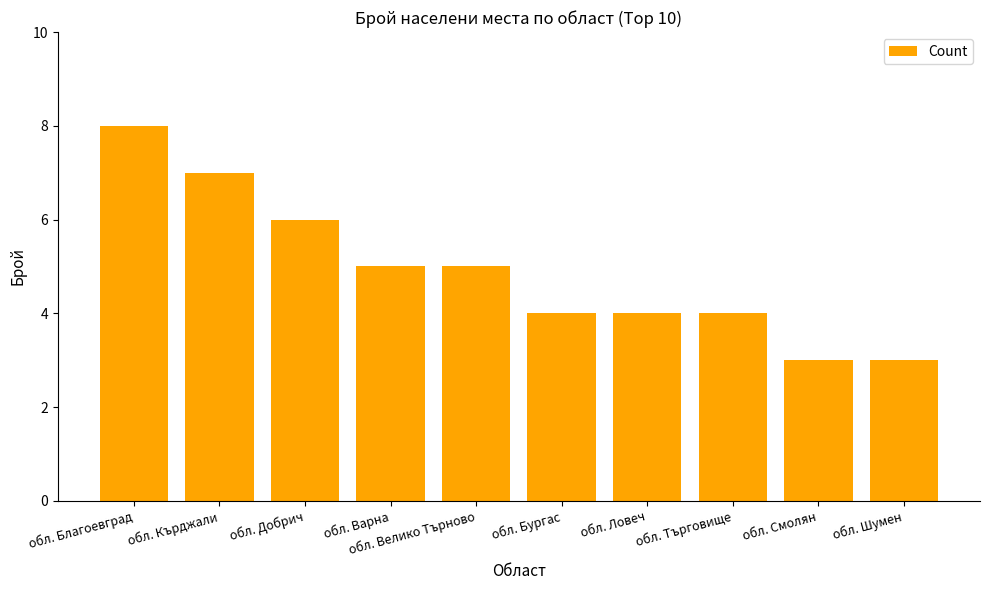

What is the minimum value shown in the chart?

3